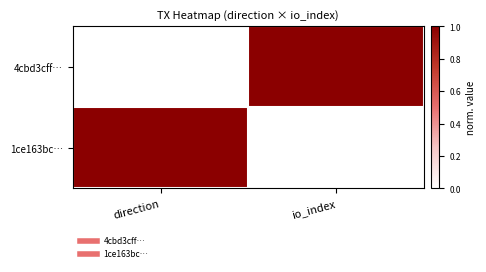

At how many categories does at least one series exceed 0?

2